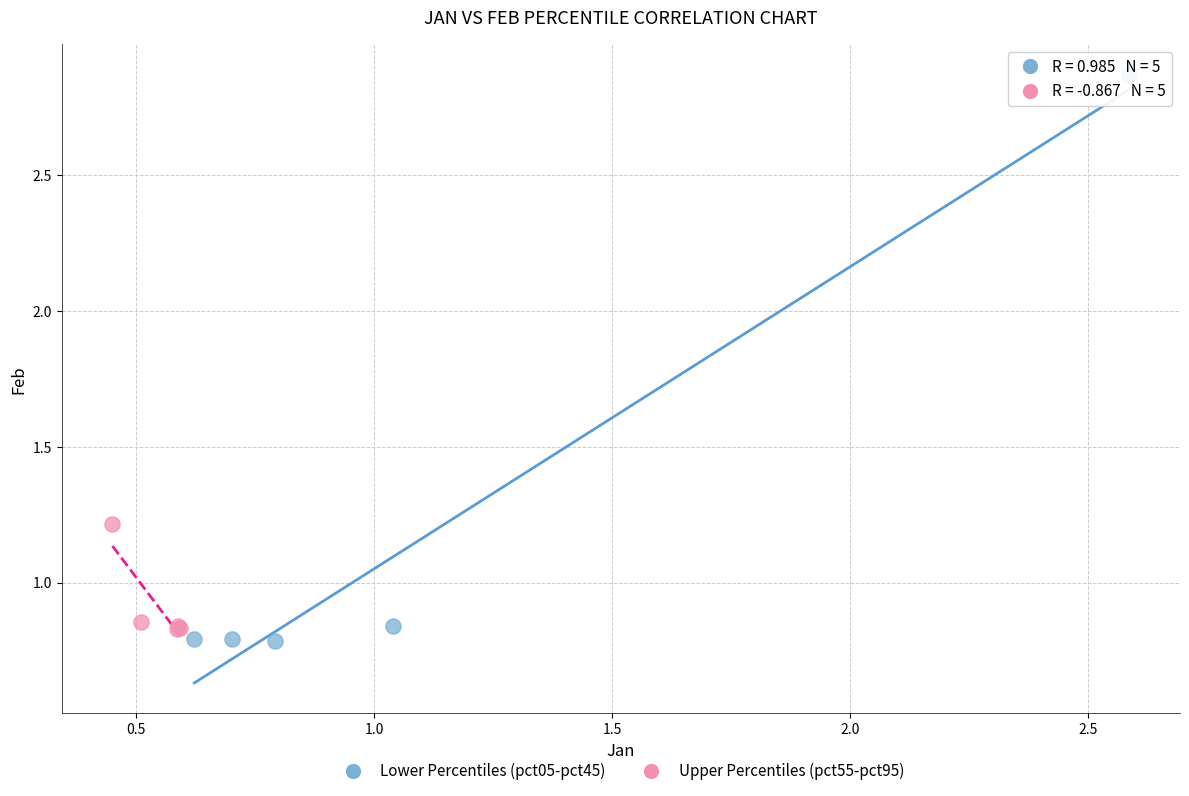

What are all the series names shown in the legend?

Lower Percentiles (pct05-pct45), Upper Percentiles (pct55-pct95)